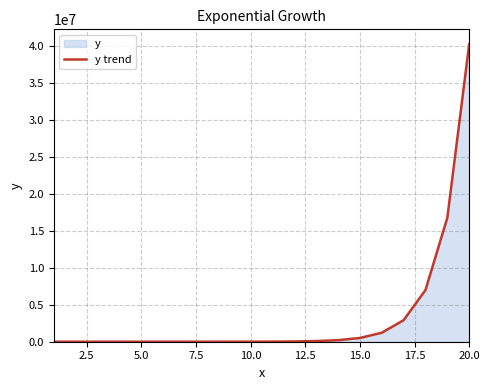

What is the maximum value shown in the chart?

40199887.2